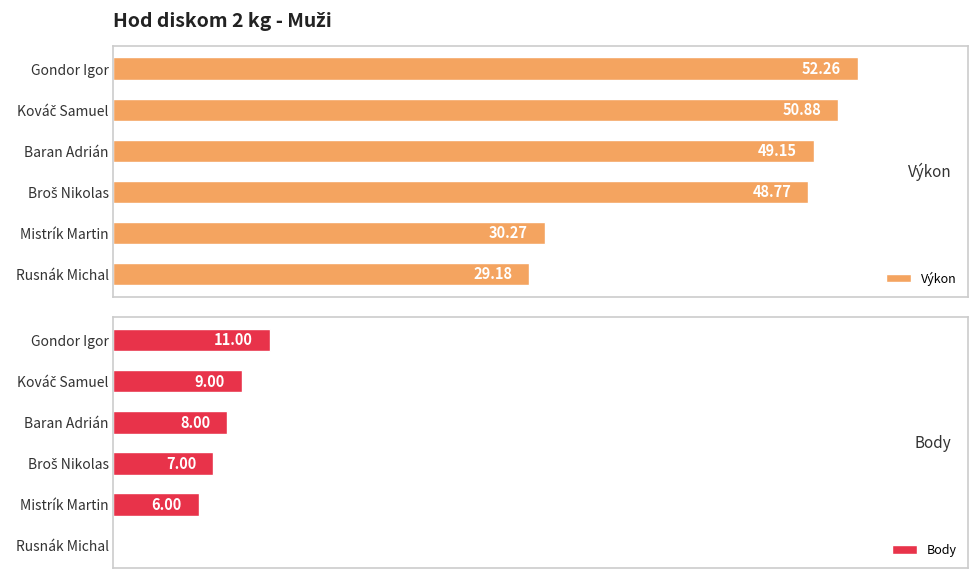

Reading left to right, transcribe all the data shown in this chart.

Výkon: 52.3	50.9	49.1	48.8	30.3	29.2
Body: 11.0	9.0	8.0	7.0	6.0	0.0